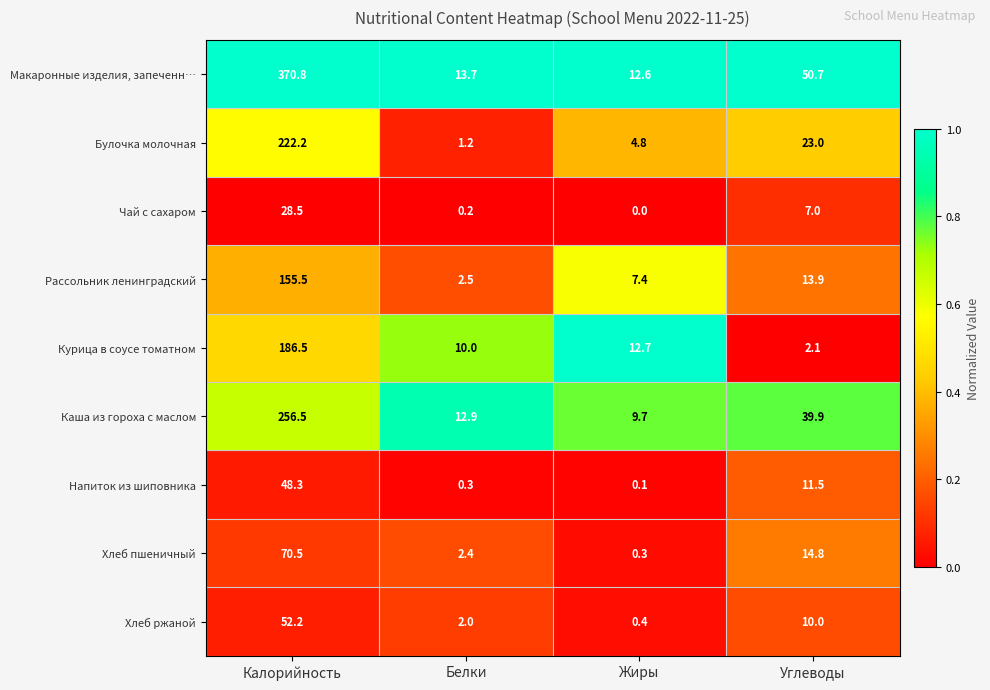

Rank the series at Белки from lowest to highest value.

Чай с сахаром, Напиток из шиповника, Булочка молочная, Хлеб ржаной, Хлеб пшеничный, Рассольник ленинградский, Курица в соусе томатном, Каша из гороха с маслом, Макаронные изделия, запеченн…